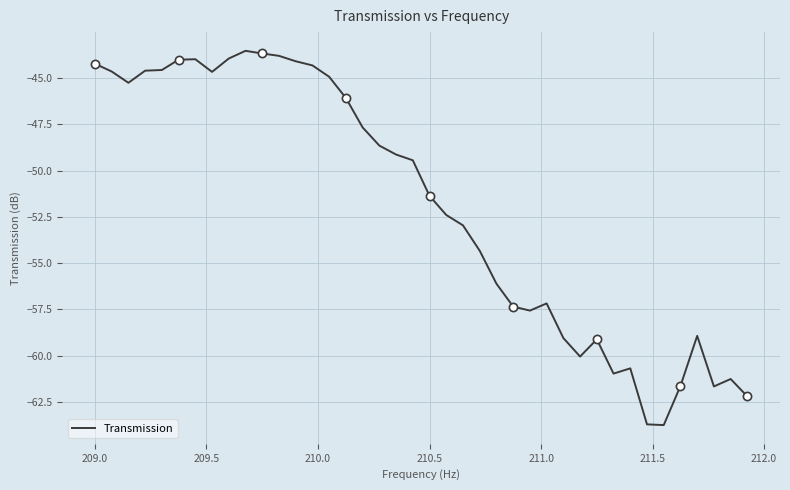

What is the difference between the maximum and minimum values?

20.2